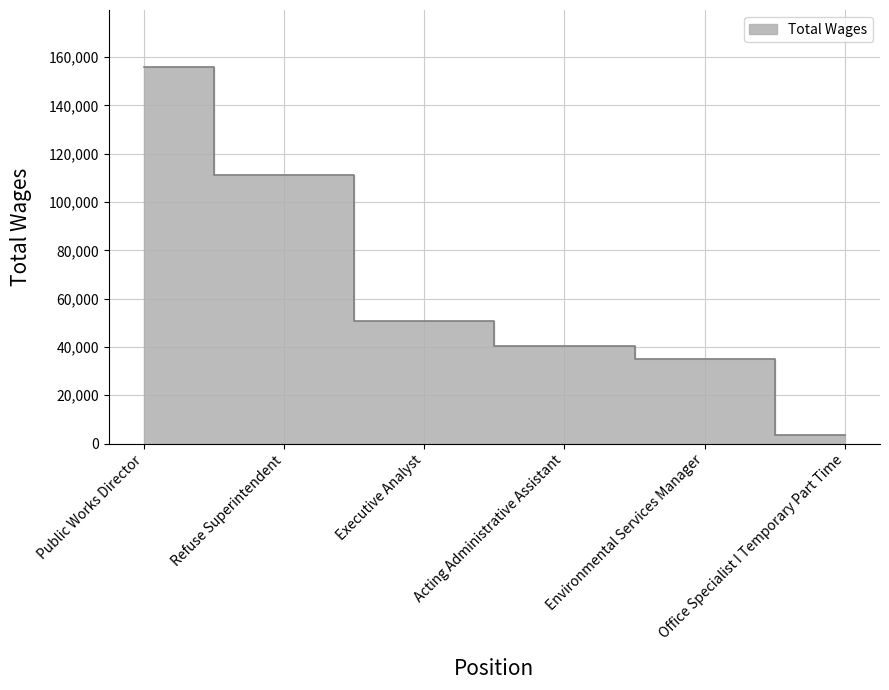

At which category does the chart reach its minimum across all series?

Office Specialist I Temporary Part Time